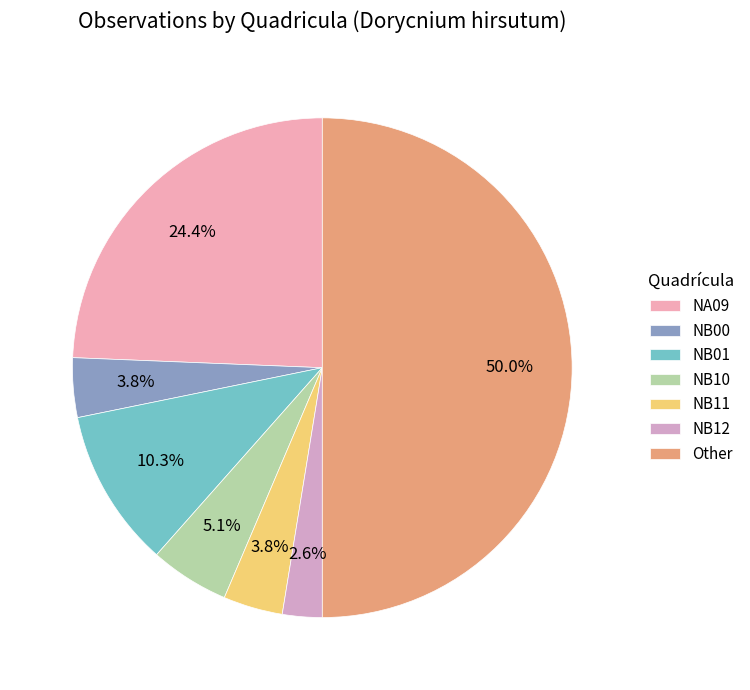

Is the sum of Other and NB10 greater than half?

Yes